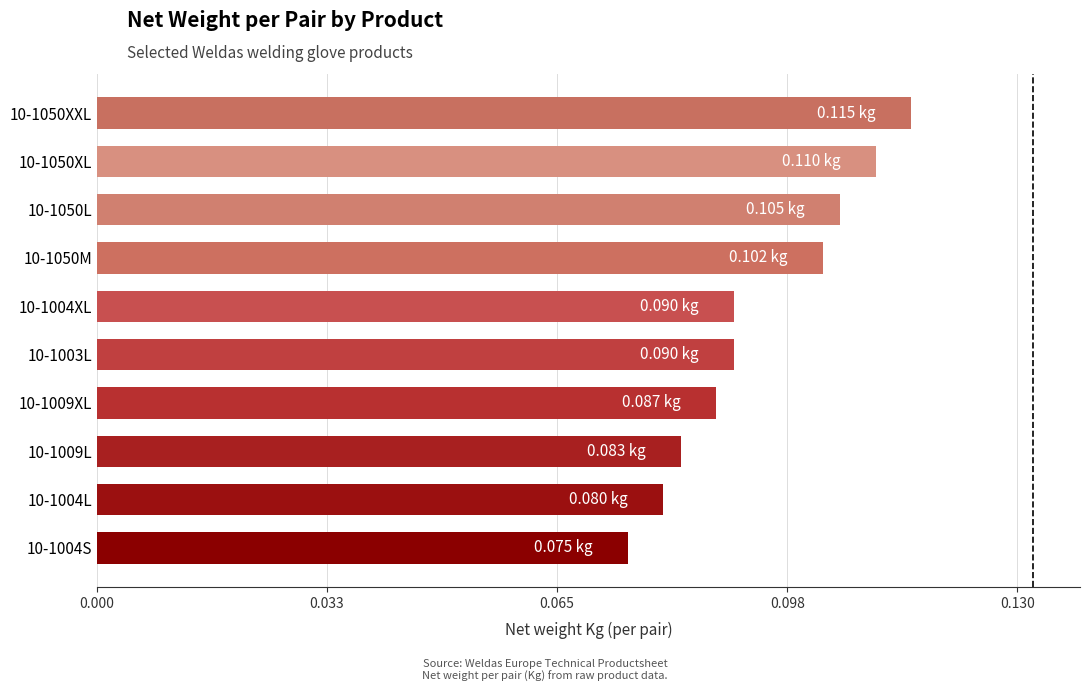

Between 10-1050L and 10-1004XL, which is larger?

10-1050L